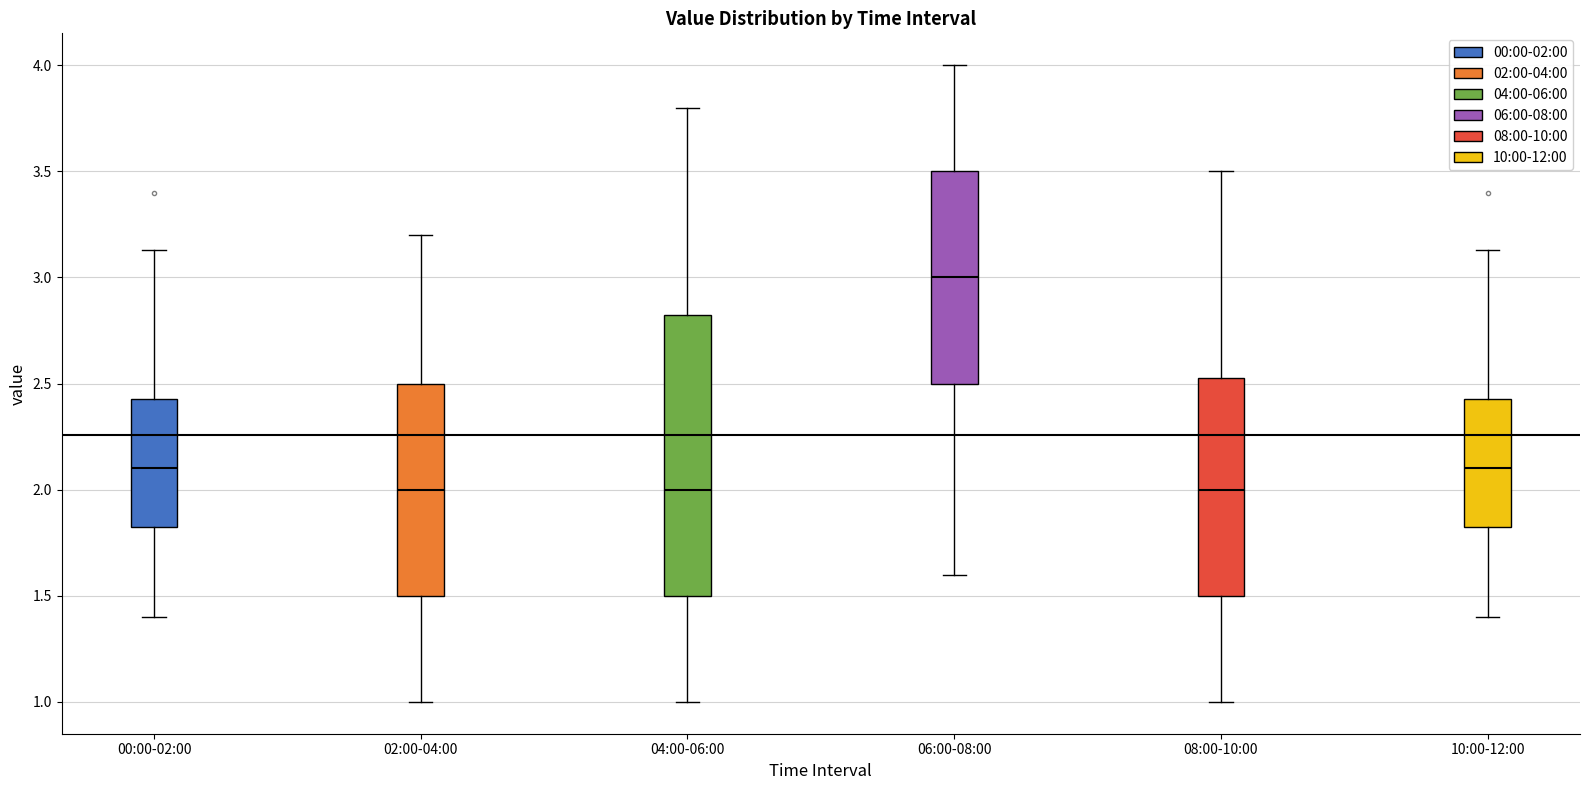

Reading left to right, transcribe this box plot: for each box, give where its median line is, the range the box spans, and where its two whiskers end, as read against the y-axis. The values are not printed on the chart, so give them approximately, as read against the axis.

00:00-02:00: median 2.10, box 1.80 to 2.45, whiskers 1.40 to 3.15
02:00-04:00: median 2.00, box 1.50 to 2.50, whiskers 1.00 to 3.20
04:00-06:00: median 2.00, box 1.50 to 2.85, whiskers 1.00 to 3.80
06:00-08:00: median 3.00, box 2.50 to 3.50, whiskers 1.60 to 4.00
08:00-10:00: median 2.00, box 1.50 to 2.55, whiskers 1.00 to 3.50
10:00-12:00: median 2.10, box 1.80 to 2.45, whiskers 1.40 to 3.15